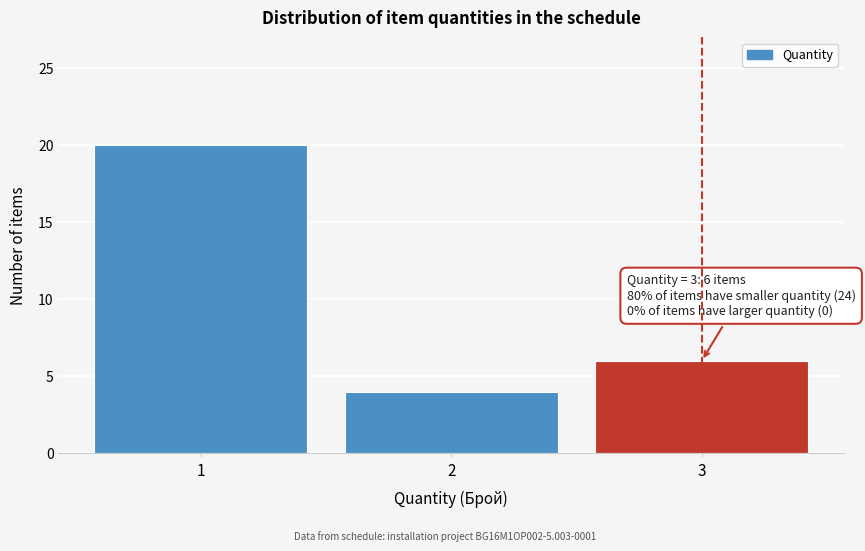

Reading left to right, transcribe all the data shown in this chart.

1=20	2=4	3=6